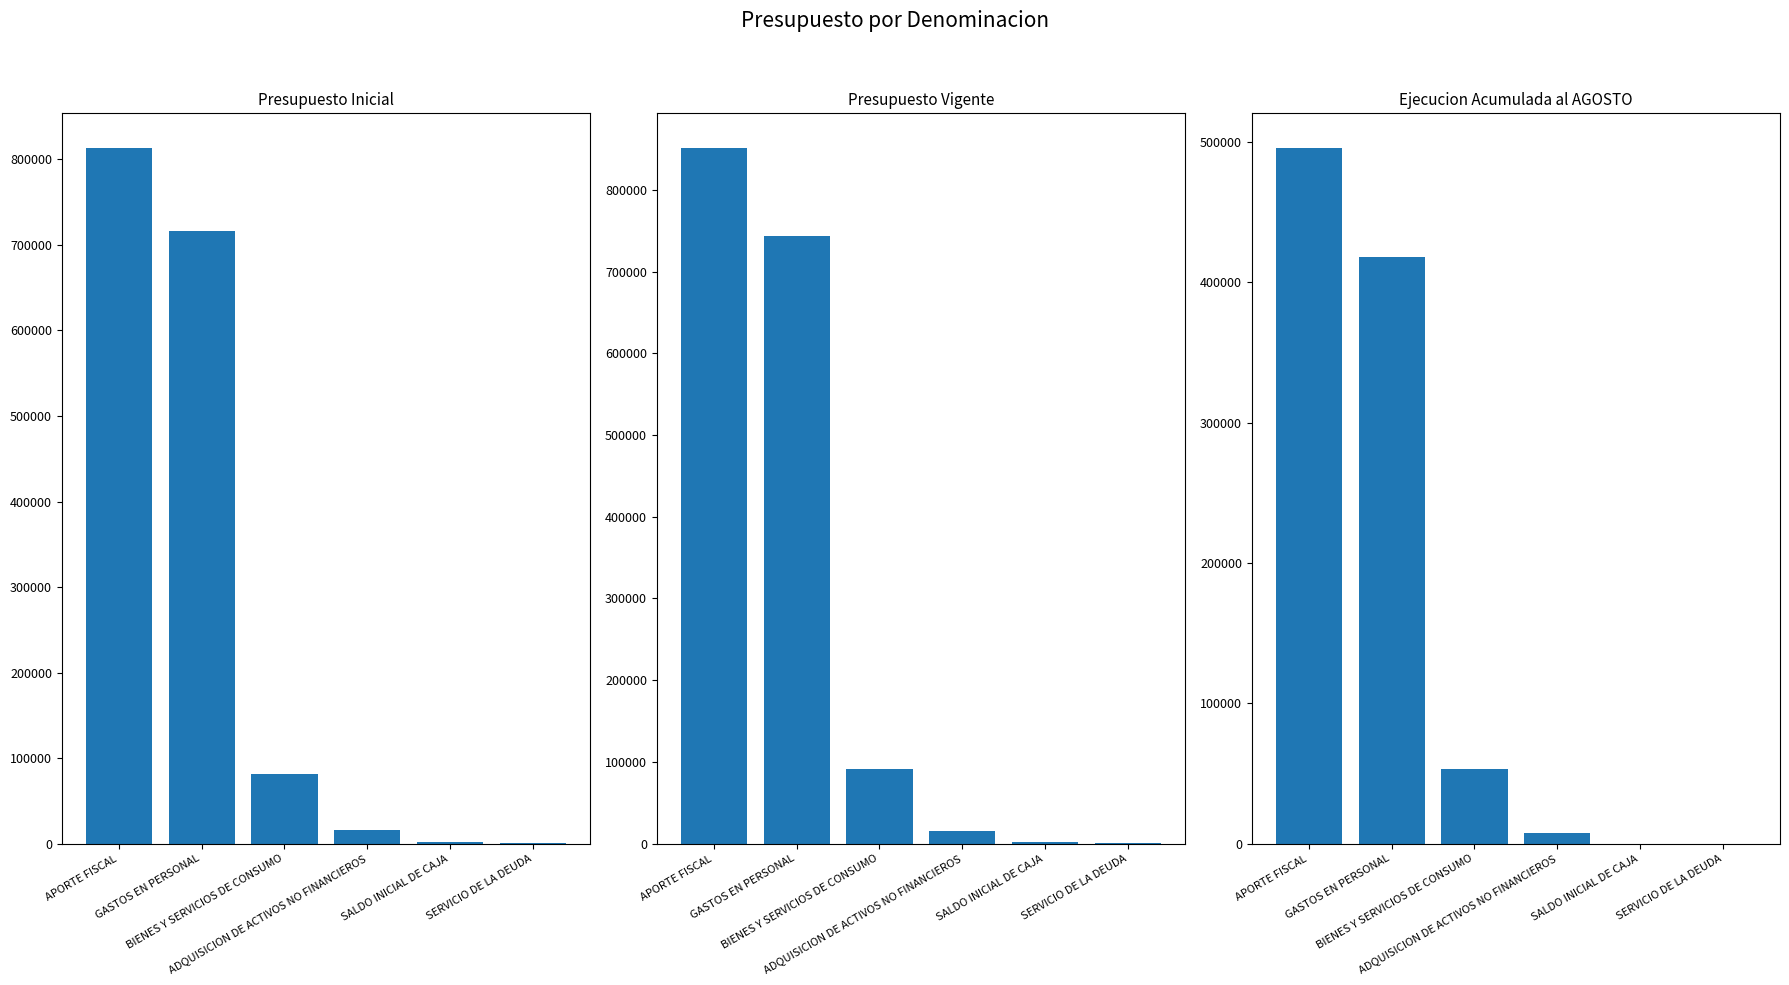

At which category is the sum across all series the highest?

APORTE FISCAL